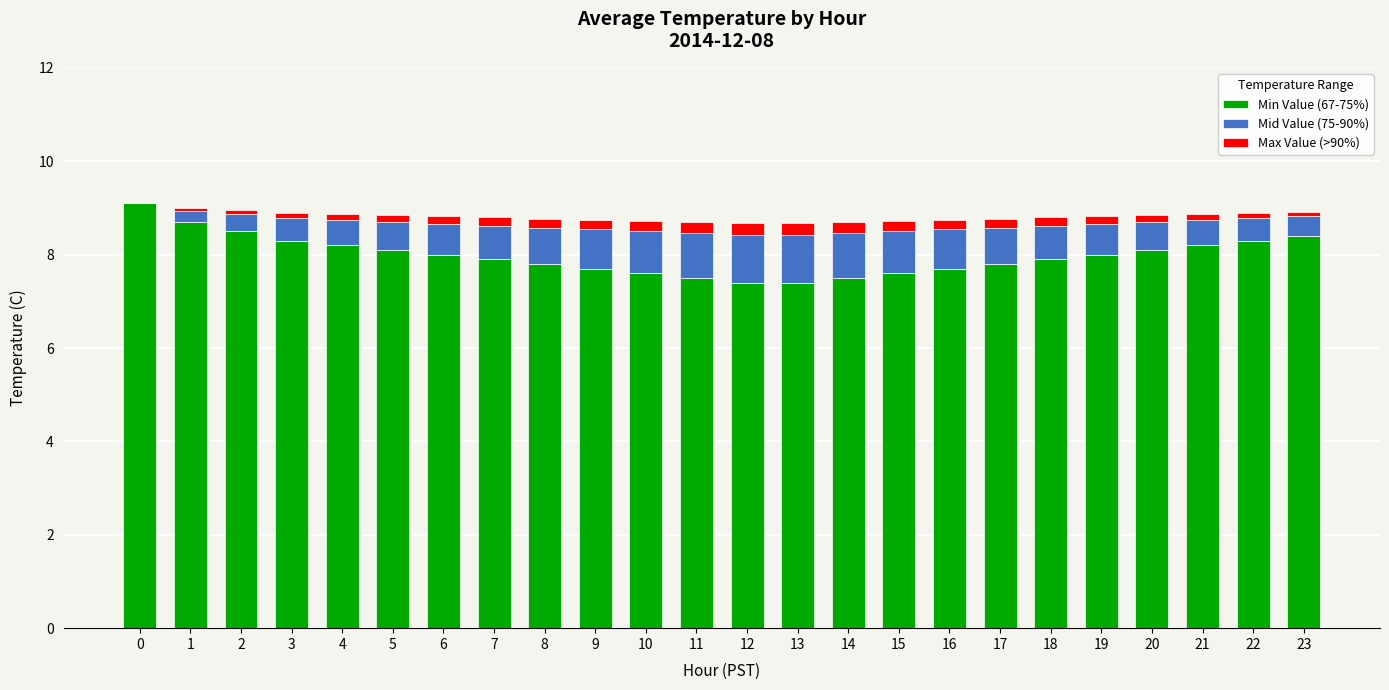

True or false: Min Value (67-75%) has a value of 10.2 at 8.

False